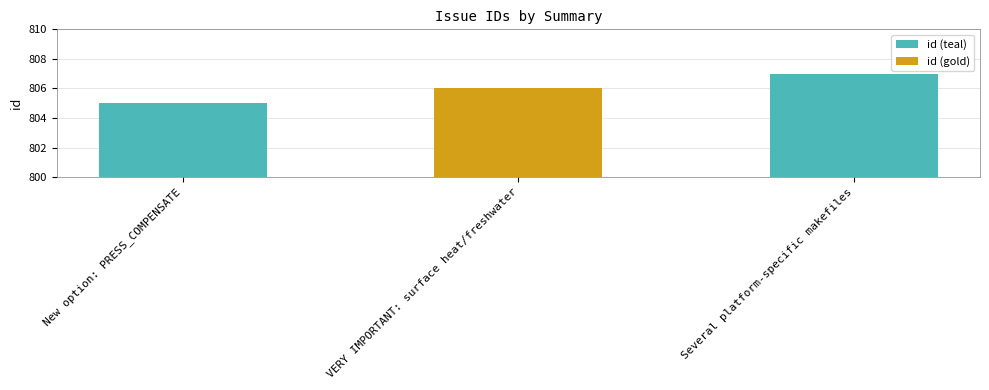

What is the value of the 2nd bar from the left?

806